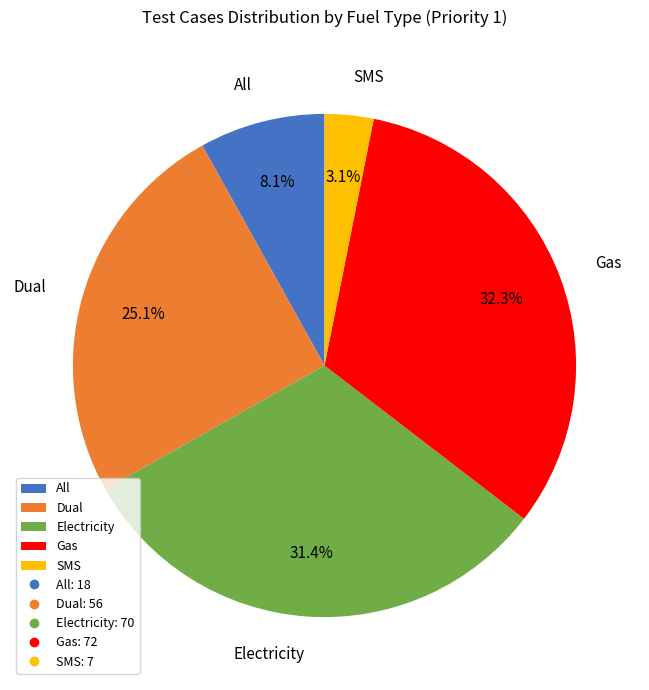

Which category has the biggest portion of the pie?

Gas